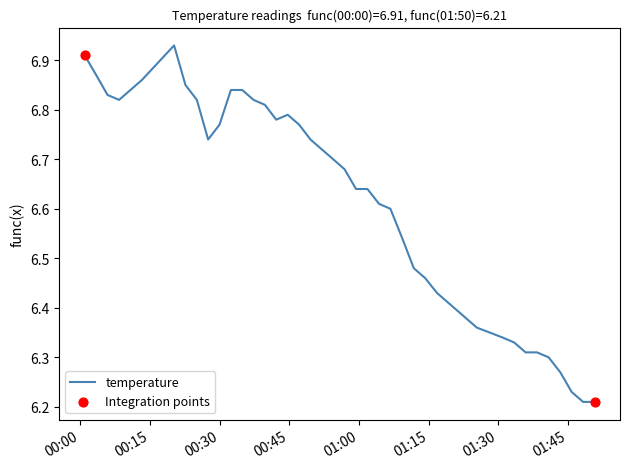

What is the difference between the maximum and minimum values?

0.7